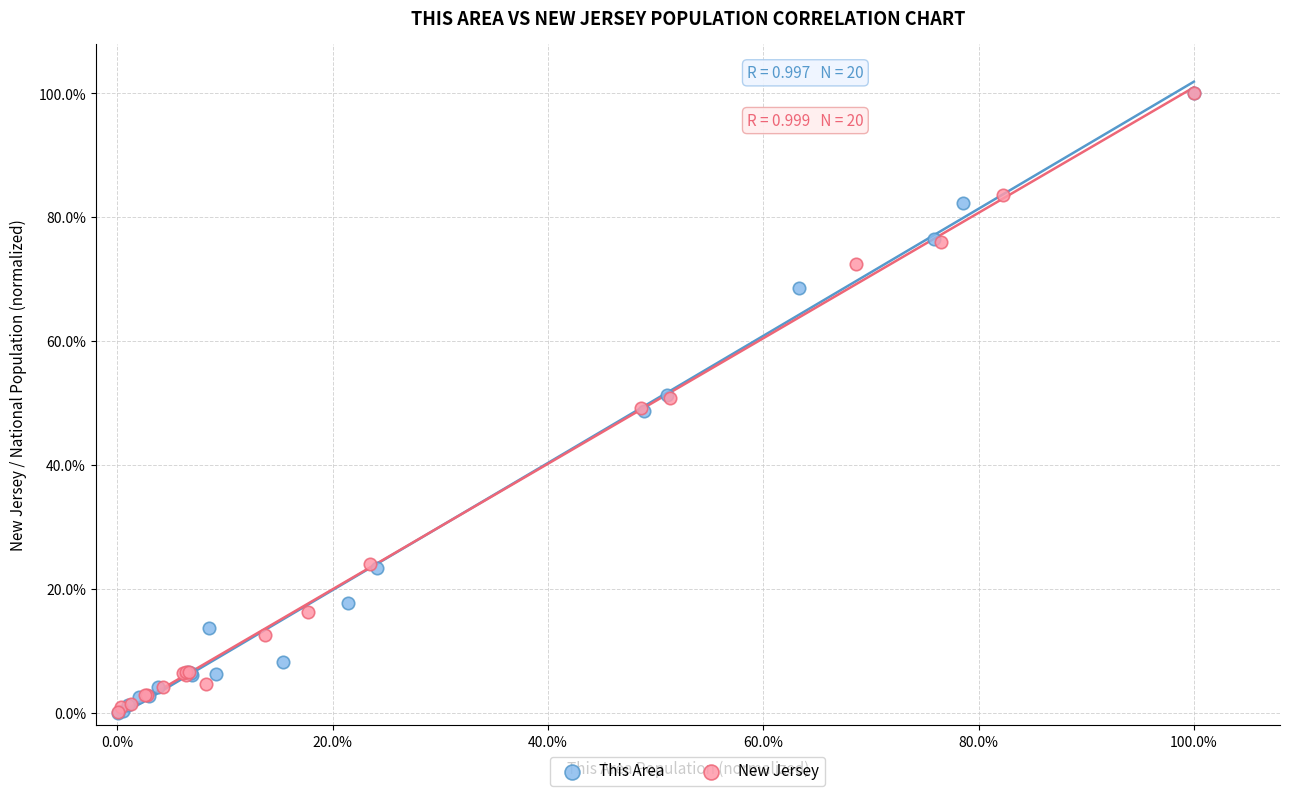

What are all the series names shown in the legend?

This Area, New Jersey